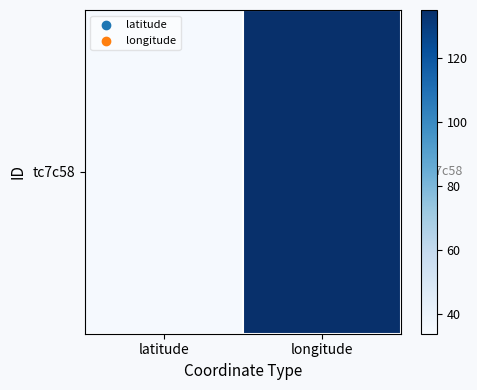

How many data points are less than 134?

1